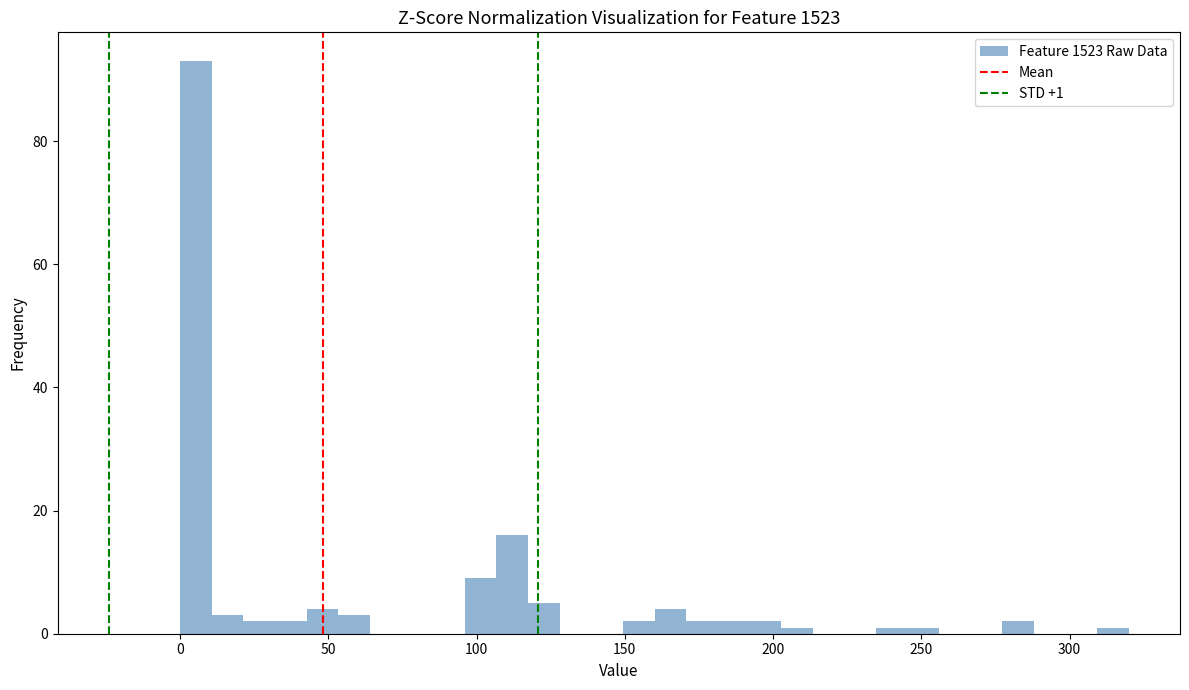

Around what value on the x-axis is the tallest bar? Give the approximate position of its centre, as read against the axis.

5